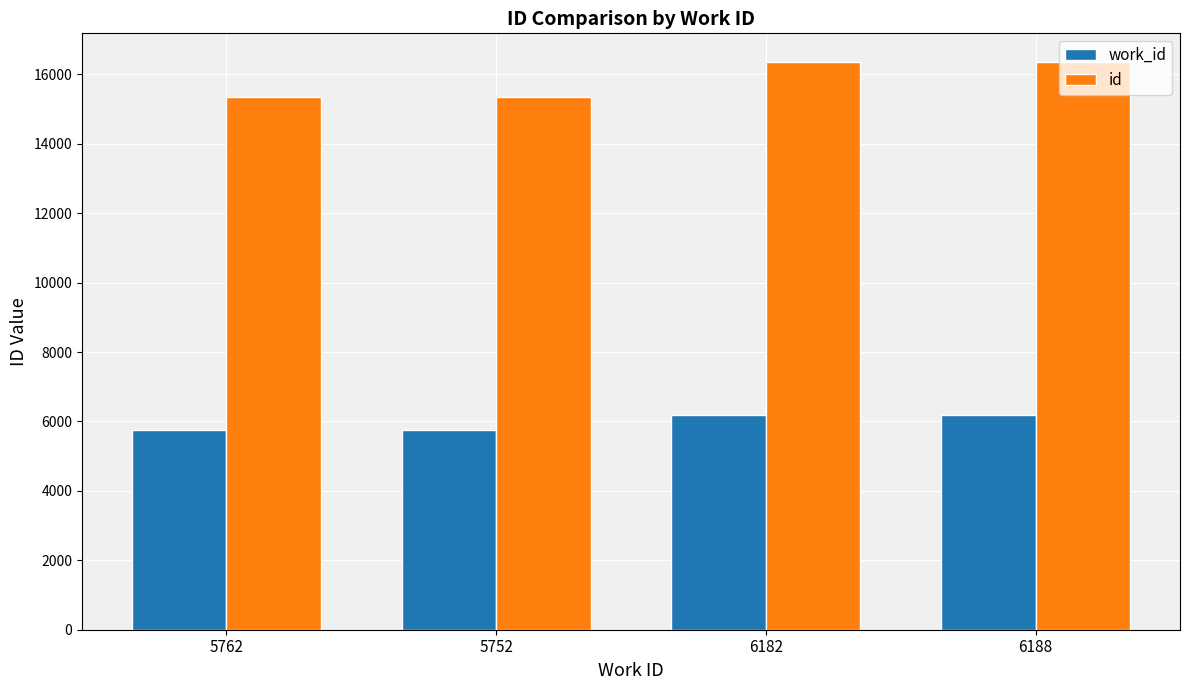

Rank the series by their average value, from highest to lowest.

id, work_id